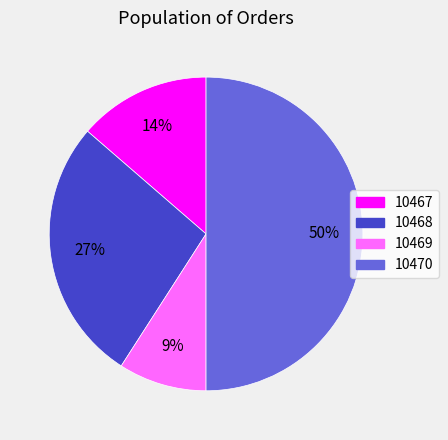

How many slices are in this pie chart?

4